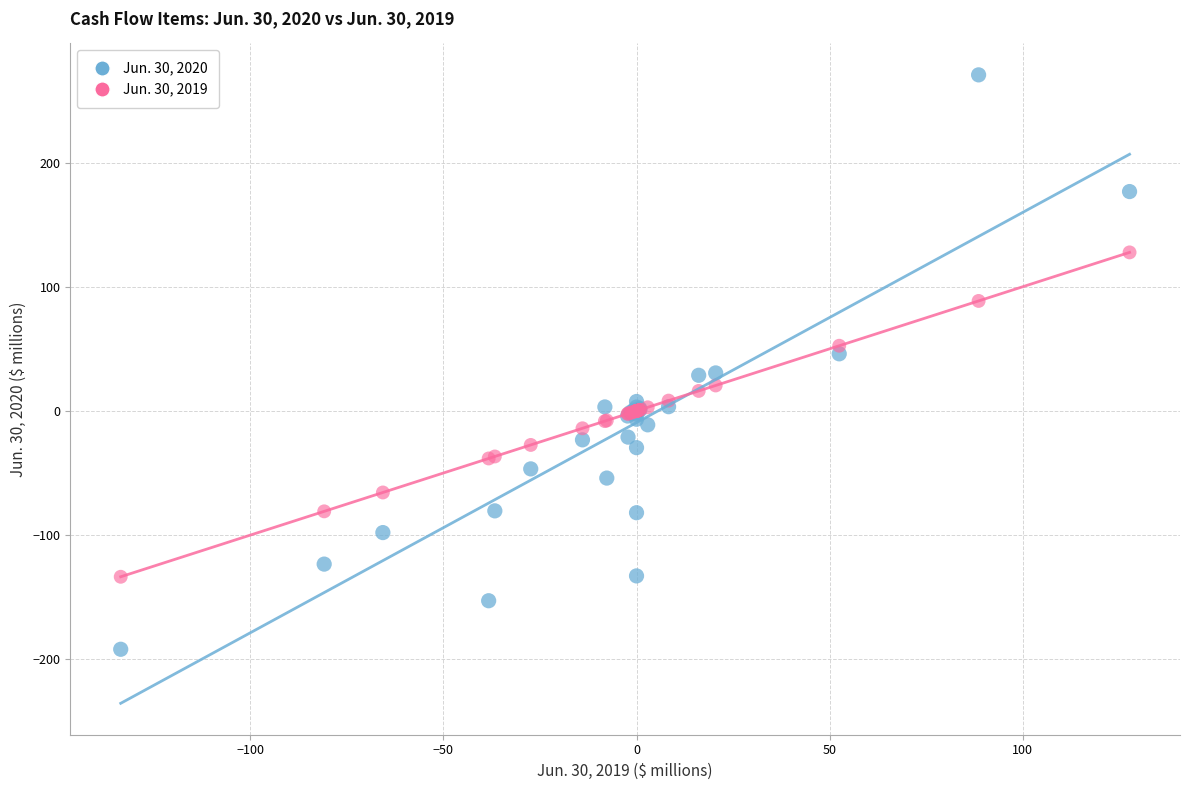

What is the X range (max minus min) for the scatter plot?

261.3